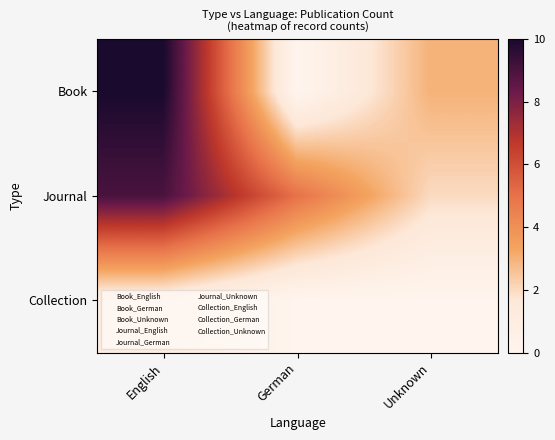

Which series has the widest spread of values?

Book